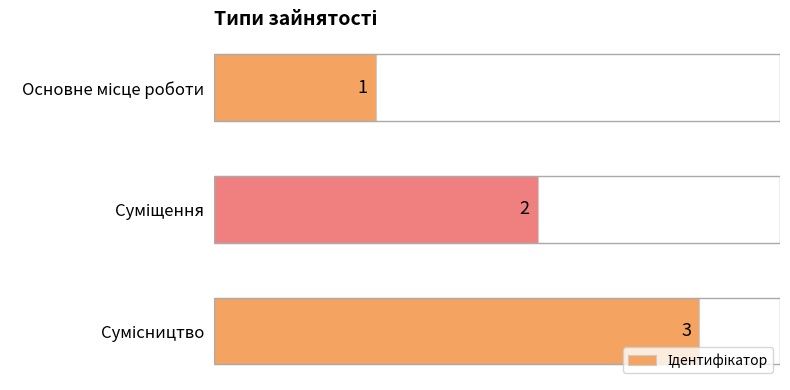

How many values are between 1 and 3?

3